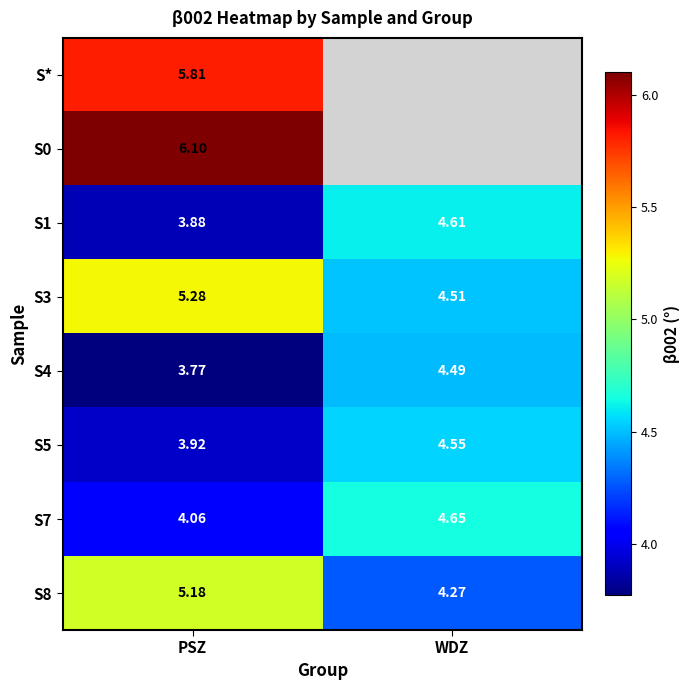

At how many categories does at least one series exceed 5?

1